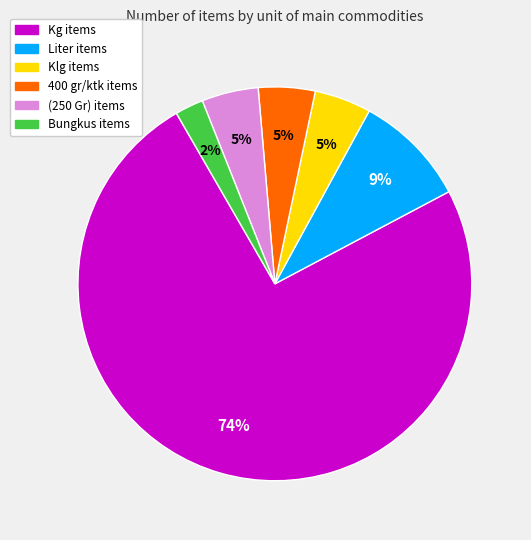

Is it true that Bungkus is 2% of the pie?

True